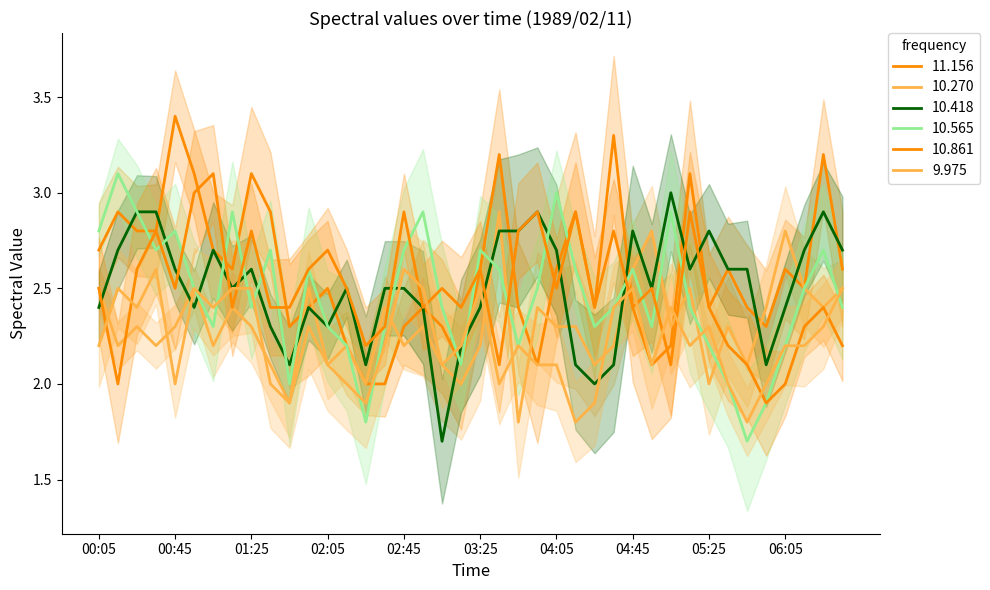

What position from the right is 06:25?

2